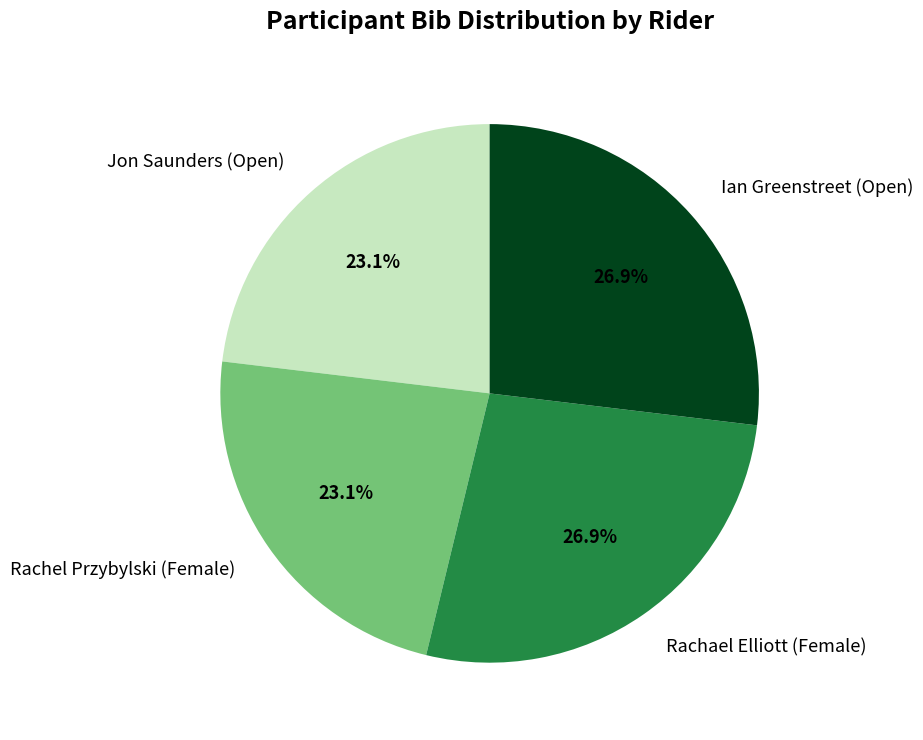

How many segments does this pie chart have?

4